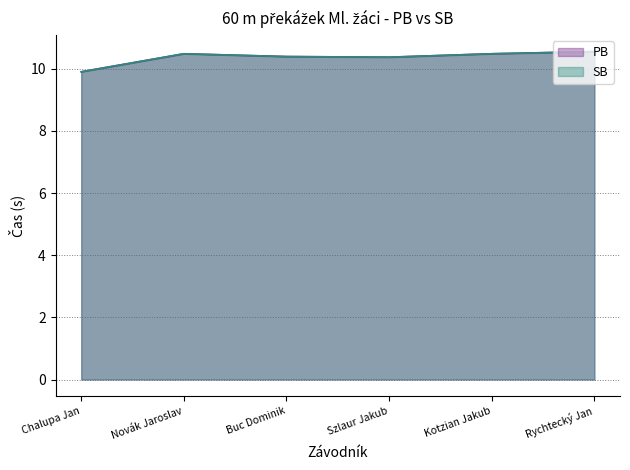

How many series are shown in this chart?

2